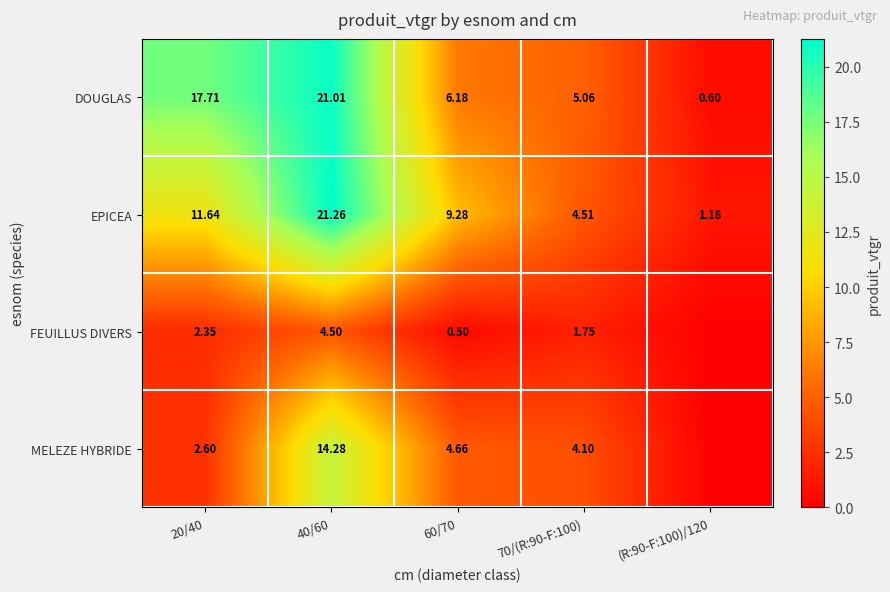

Which series changed the most between 40/60 and 60/70?

DOUGLAS